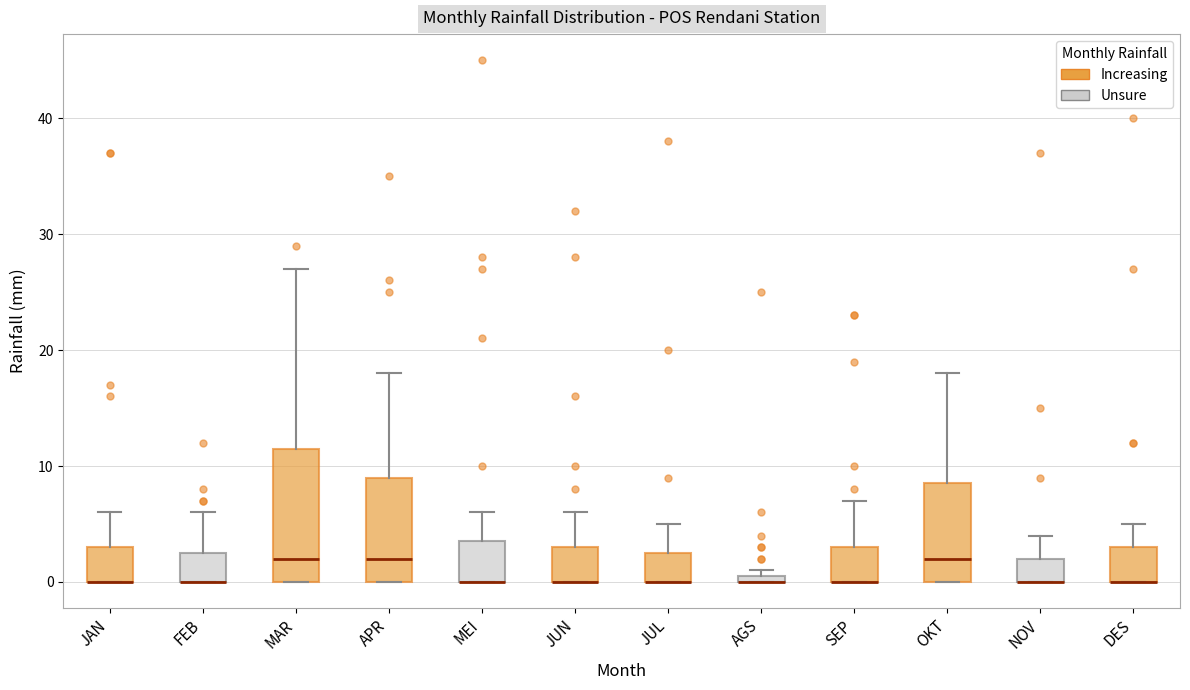

Which box is the tallest, from its lower edge to its upper edge?

MAR